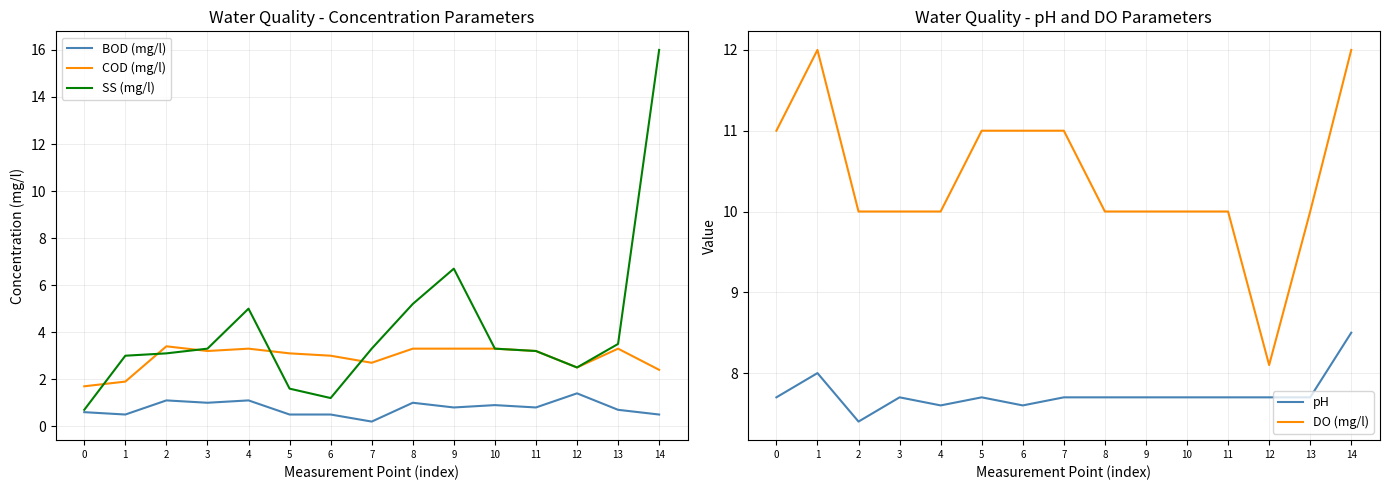

True or false: DO (mg/l) and SS (mg/l) cross at least once.

True